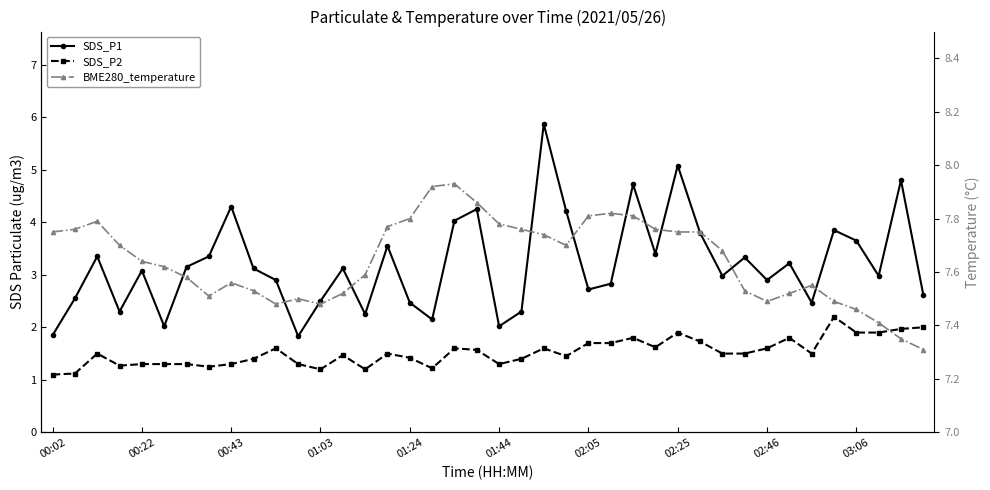

Read the SDS_P2 value at 34.

1.5